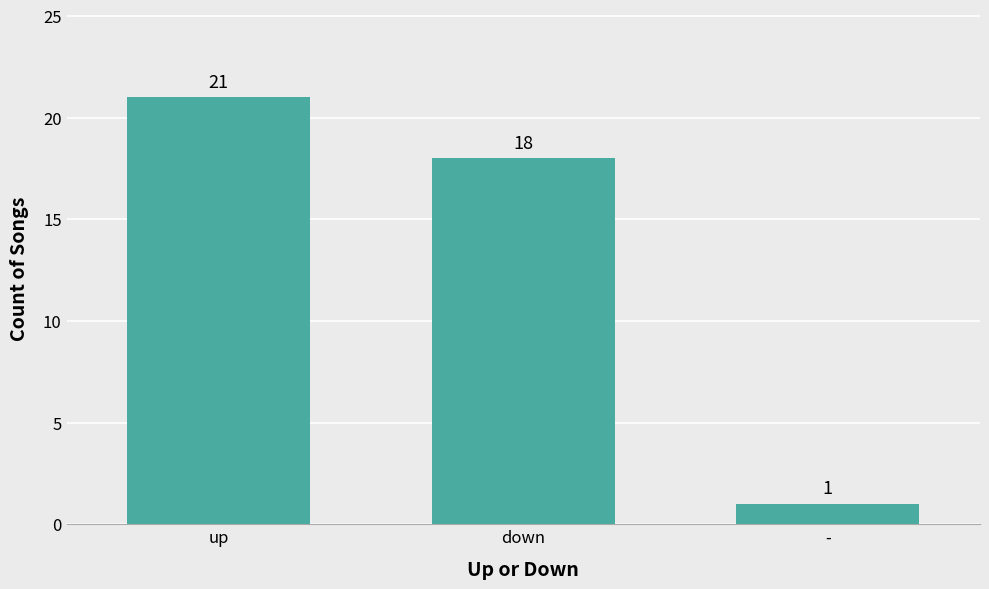

How many data points are less than 18?

1